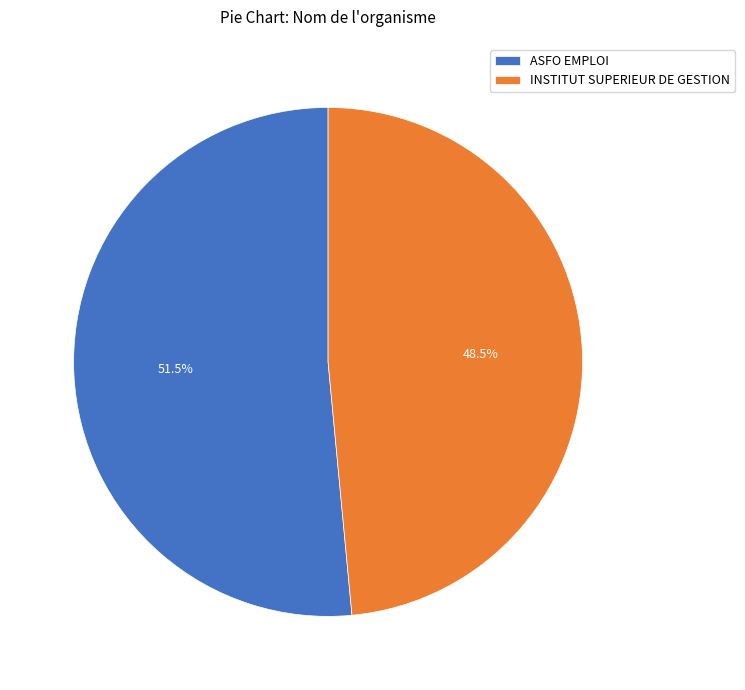

Which category has the smallest portion of the pie?

INSTITUT SUPERIEUR DE GESTION